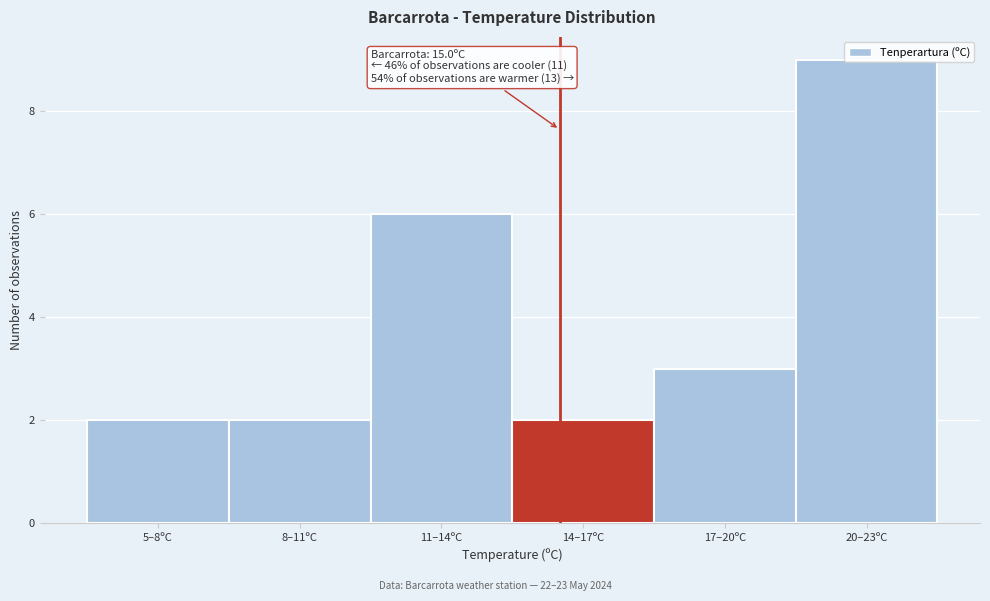

True or false: the data shows 5 at 17–20ºC.

False